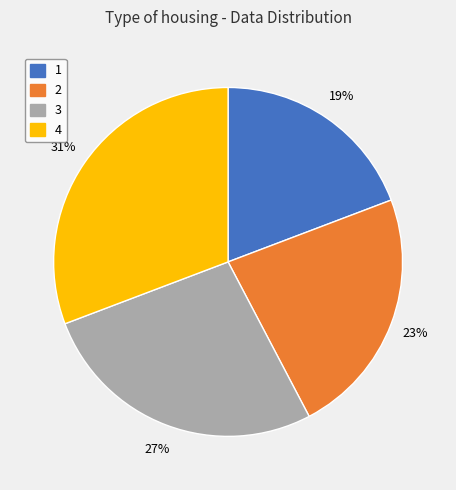

Which category has the biggest portion of the pie?

4